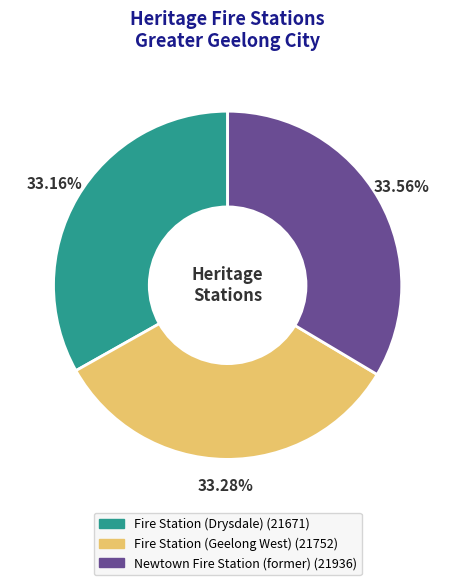

Combined, do Newtown Fire Station (former) (21936) and Fire Station (Geelong West) (21752) account for over 50%?

Yes